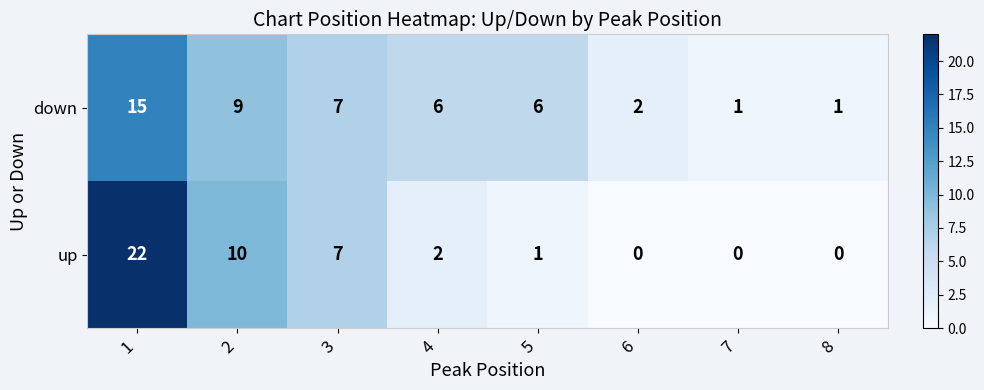

List the series in order of their overall mean, highest first.

down, up